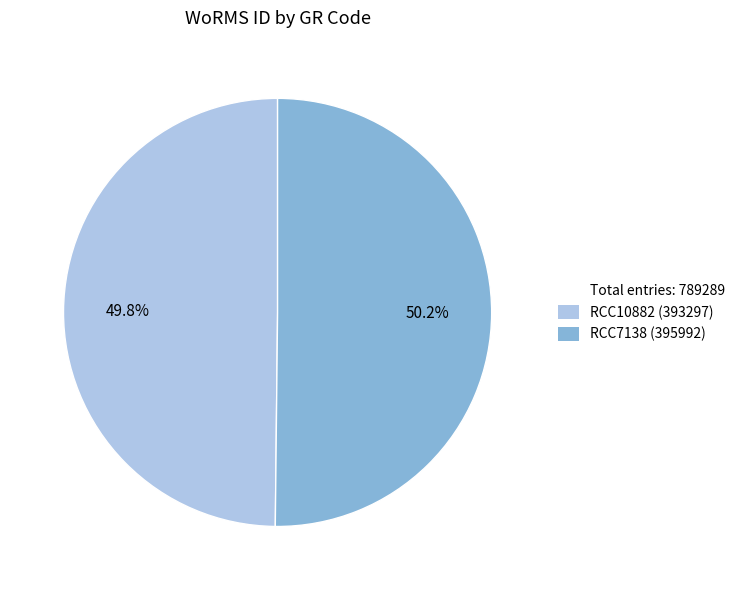

Is there a majority slice in this chart?

Yes